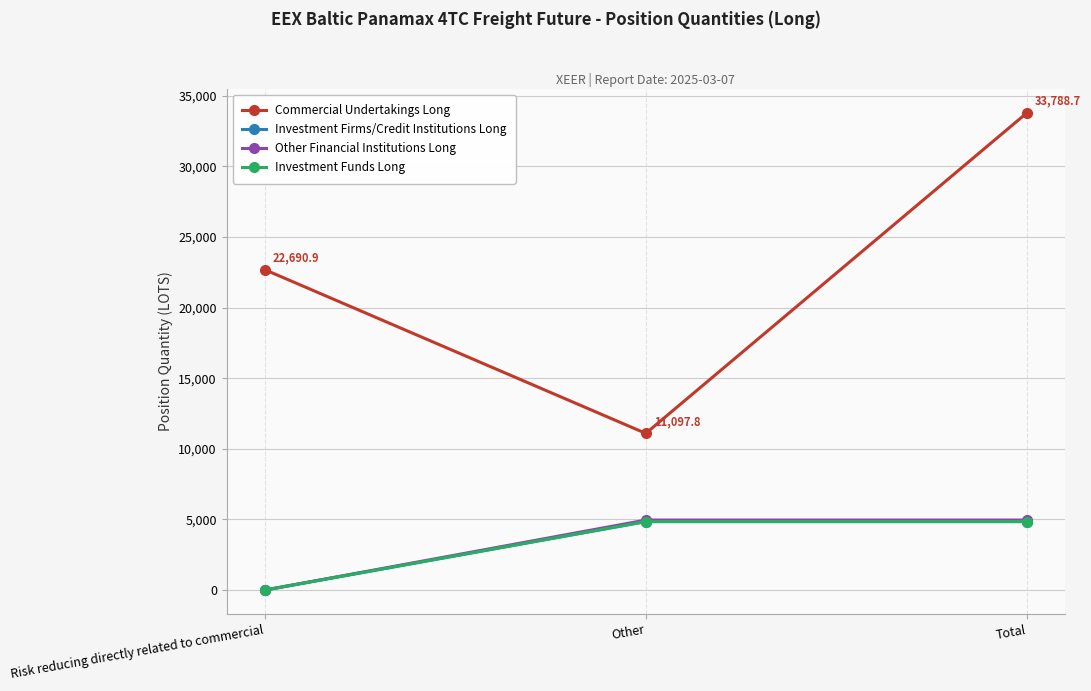

At which label does Investment Firms/Credit Institutions Long reach its minimum?

Risk reducing directly related to commercial